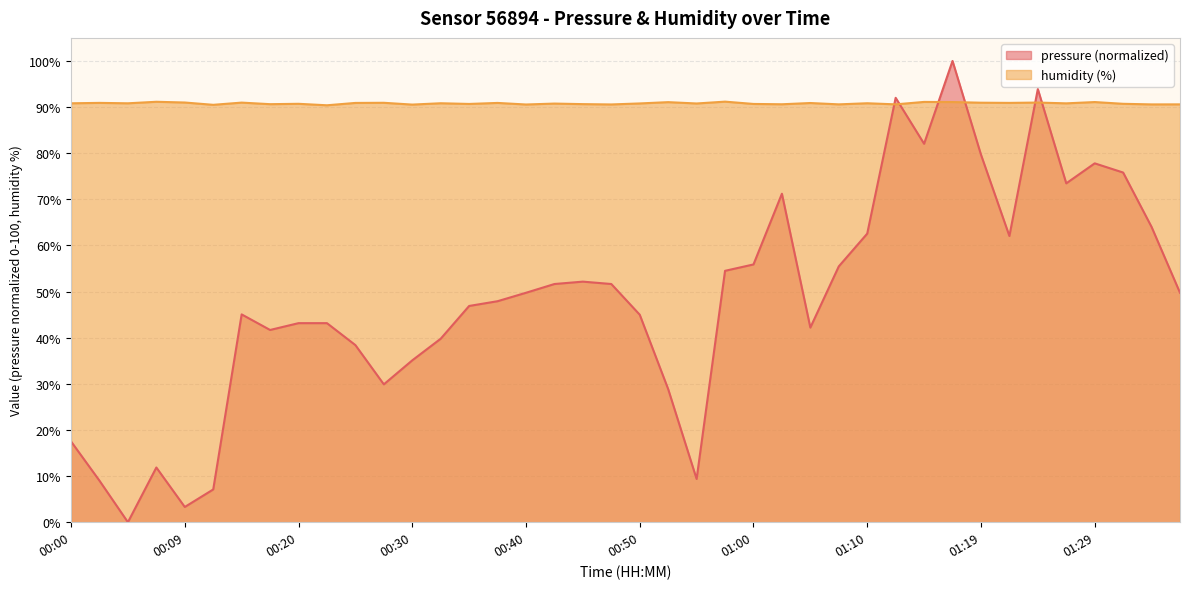

Reading left to right, what are all the values shown in this chart?

pressure: 17.5	9.0	0.0	11.9	3.3	7.1	45.1	41.7	43.2	43.2	38.4	29.9	35.1	39.8	46.9	47.9	49.7	51.6	52.2	51.6	45.0	28.9	9.4	54.5	55.9	71.2	42.2	55.5	62.6	92.0	82.0	100.0	79.7	62.0	93.9	73.5	77.8	75.8	64.0	49.7
humidity: 90.8	90.9	90.8	91.2	91.0	90.5	91.0	90.6	90.7	90.4	90.9	90.9	90.5	90.8	90.7	90.9	90.6	90.8	90.6	90.6	90.8	91.1	90.8	91.2	90.7	90.6	90.9	90.6	90.8	90.6	91.1	91.1	91.0	90.9	91.0	90.8	91.1	90.7	90.6	90.6